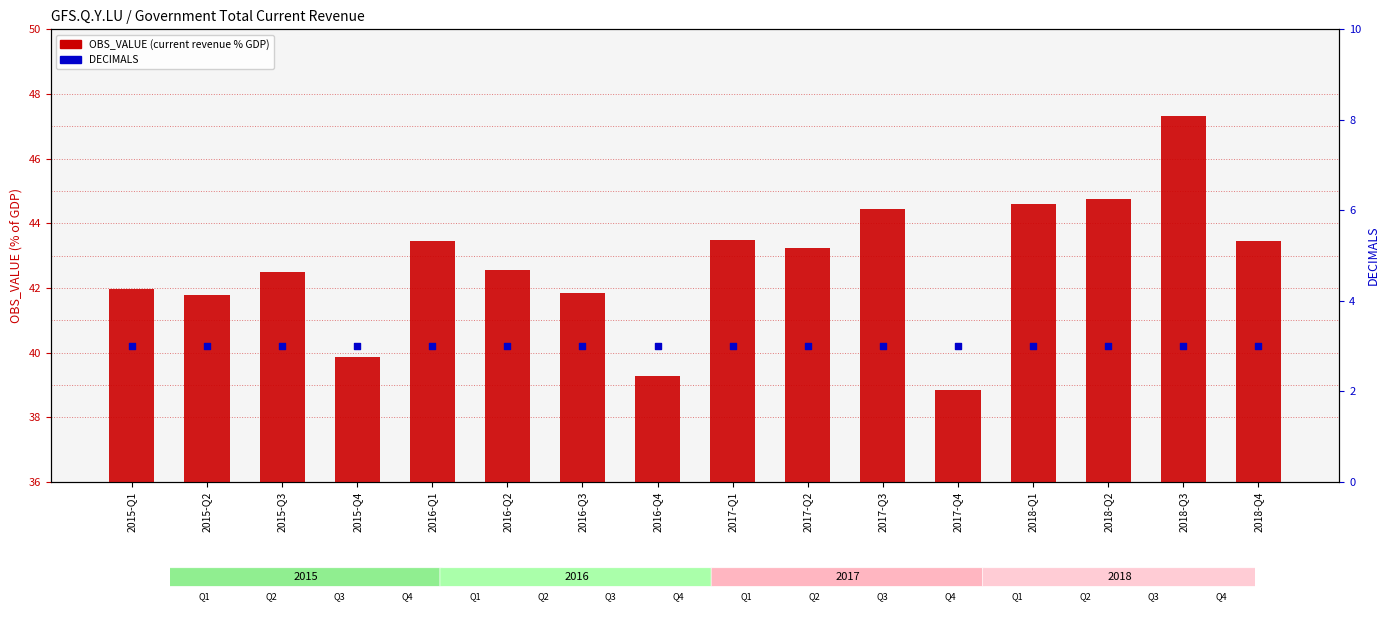

Which series has the largest total across all categories?

OBS_VALUE (current revenue % GDP)